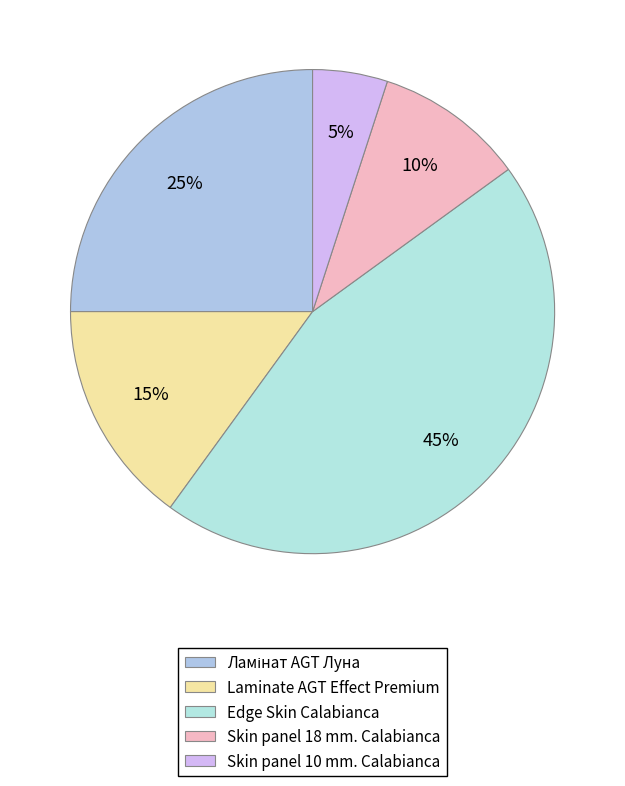

Which category has the smallest portion of the pie?

Skin panel 10 mm. Calabianca